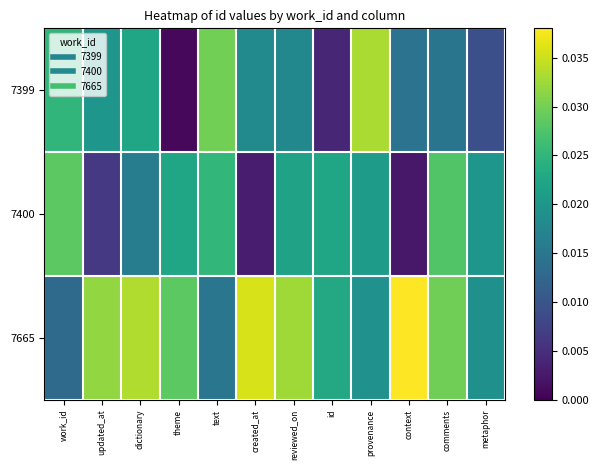

Which category has the highest value across all series?

context